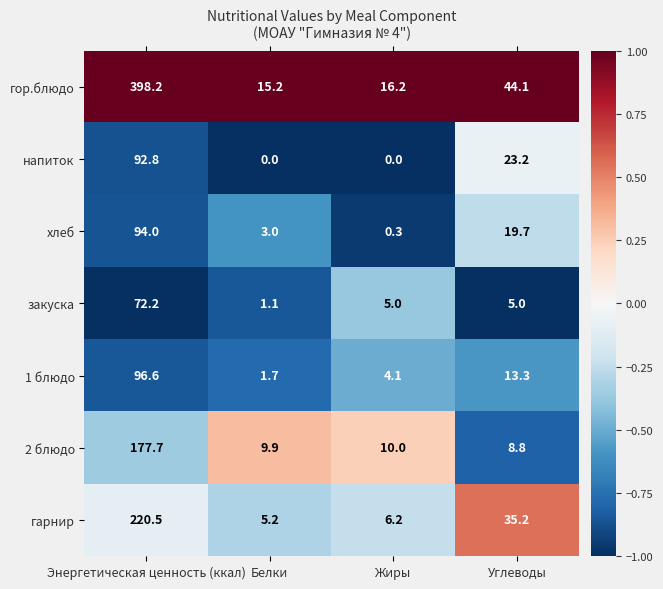

Is it true that 1 блюдо equals 4.1 at Жиры?

True